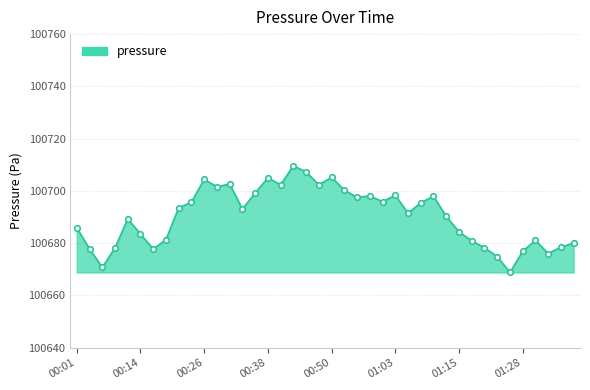

What is the maximum value shown in the chart?

100709.6